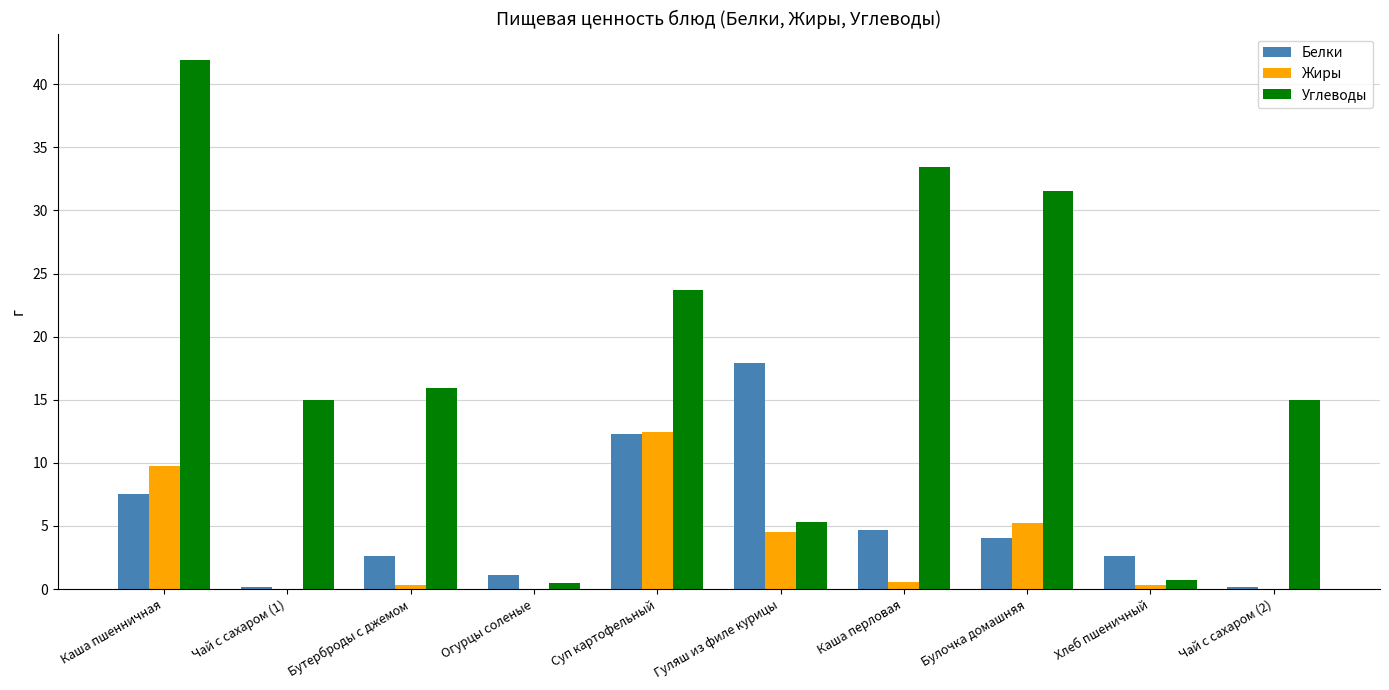

Which series has the largest total across all categories?

Углеводы